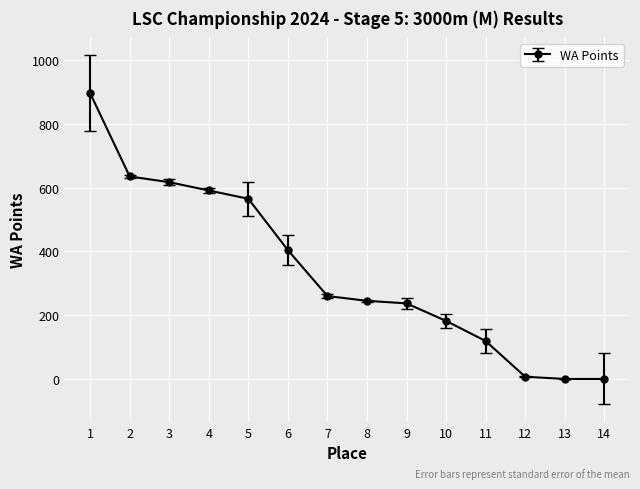

At which label does the data first exceed 260?

1